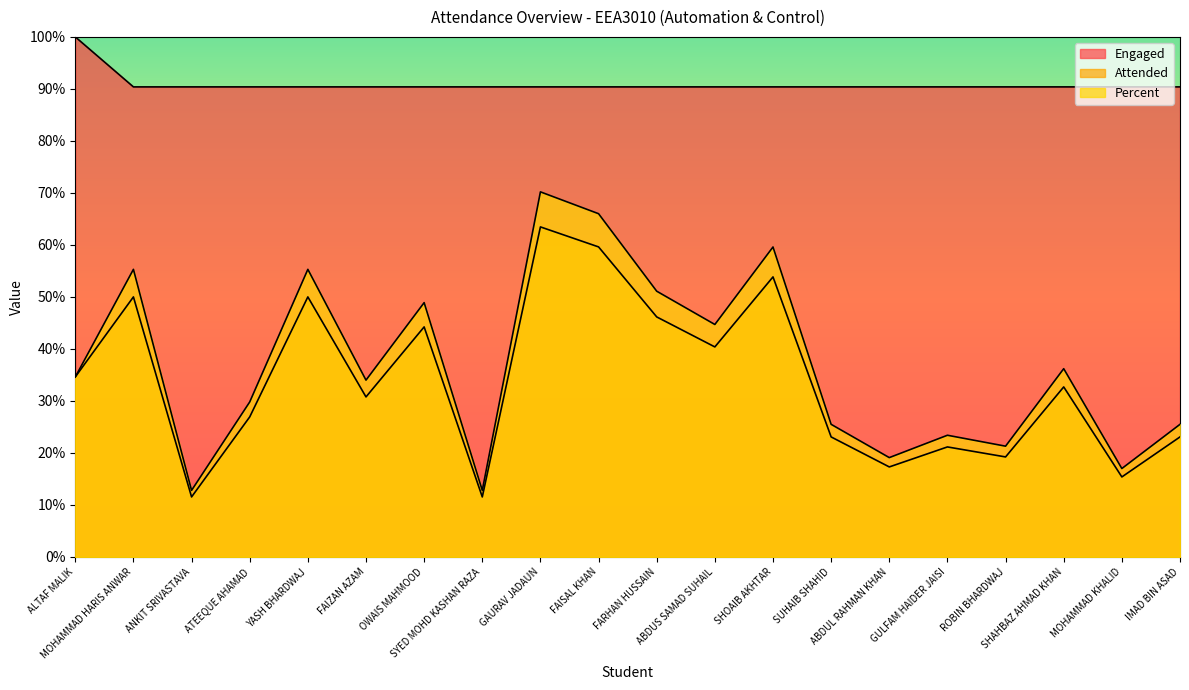

How many distinct data groups are displayed?

3